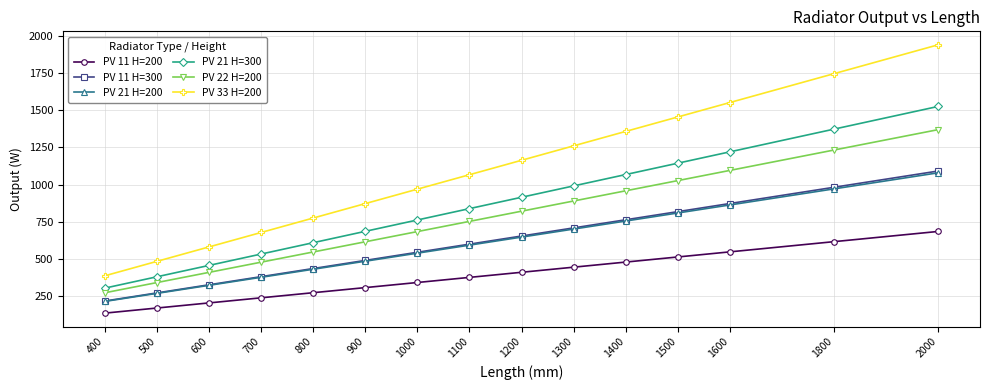

Which category has the lowest value across all series?

400